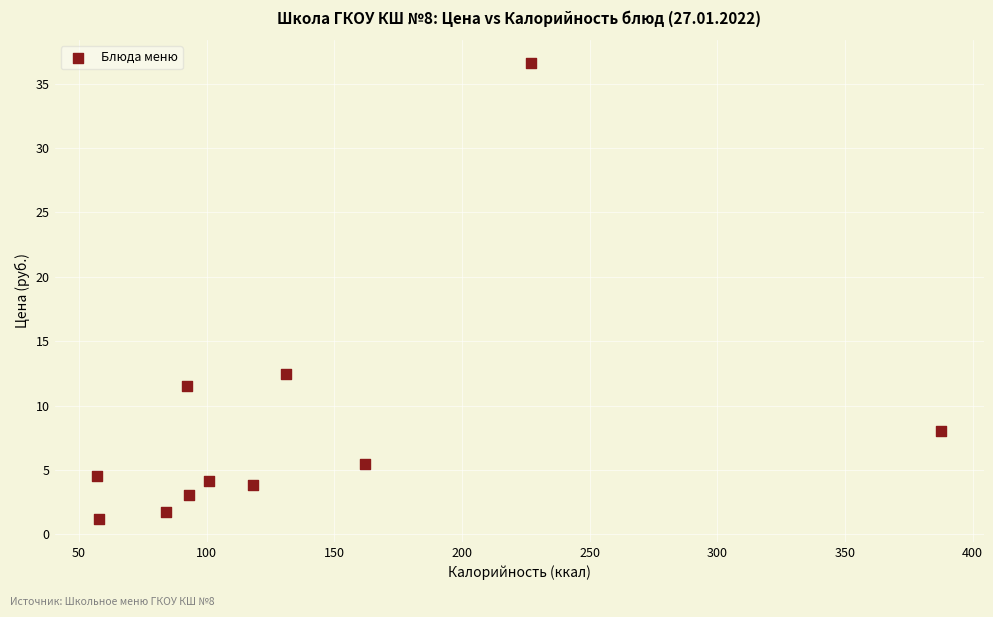

What Y value in the scatter plot is closest to 18?

12.4